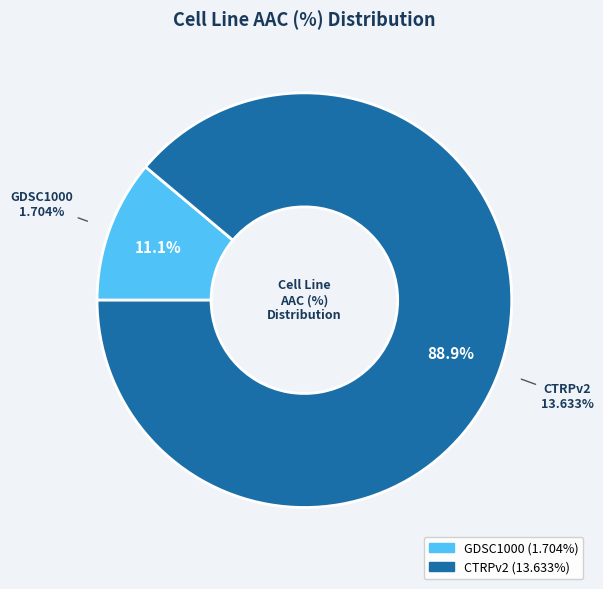

Between CTRPv2 and GDSC1000, which is larger?

CTRPv2